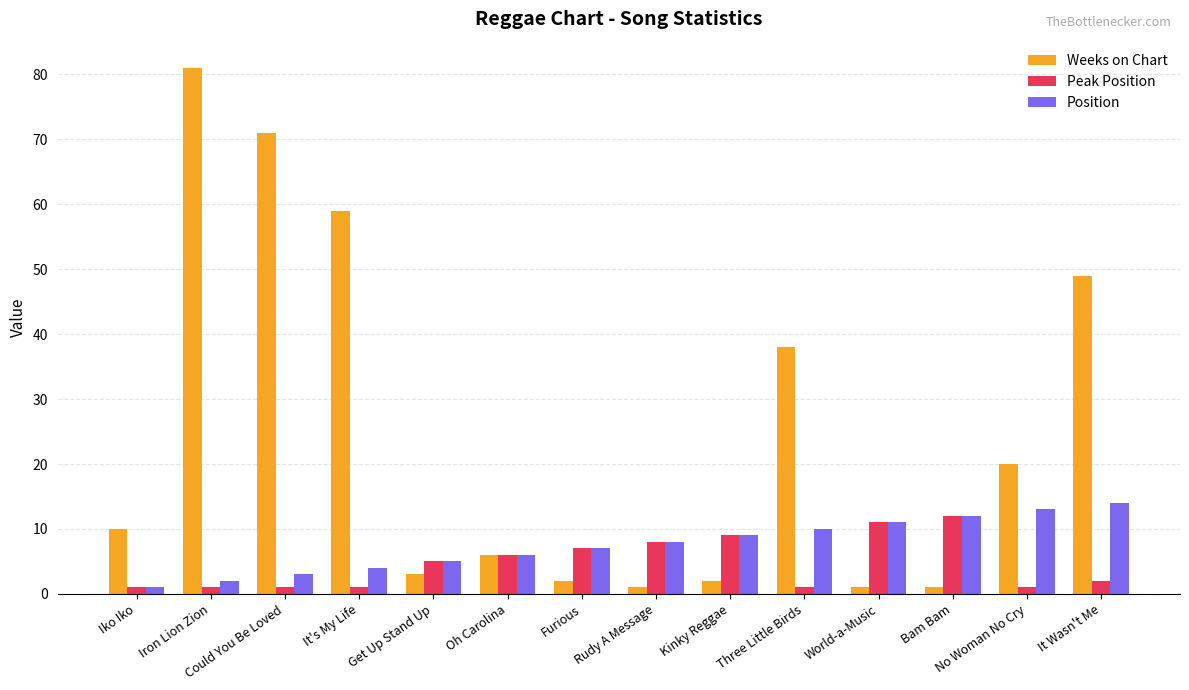

At which label is Weeks on Chart closest to 41?

Three Little Birds